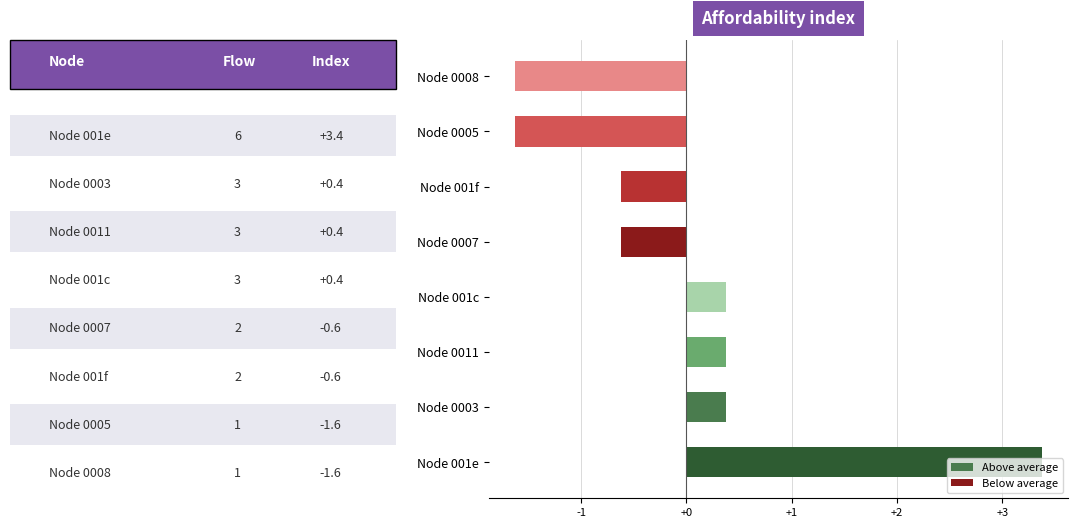

Count the number of categories in the chart.

8